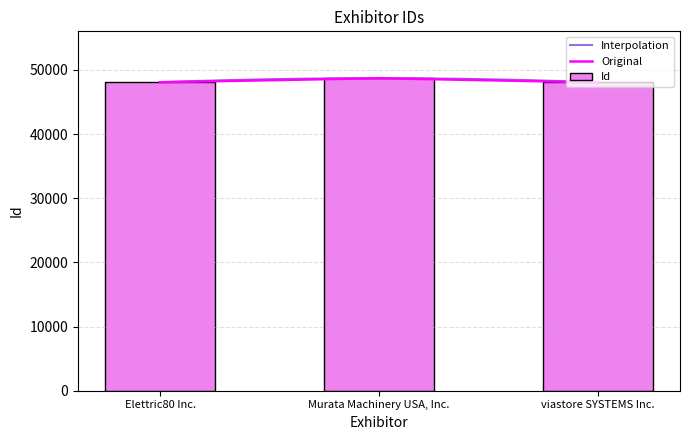

Read the value at Elettric80 Inc., to the nearest 50.

48100